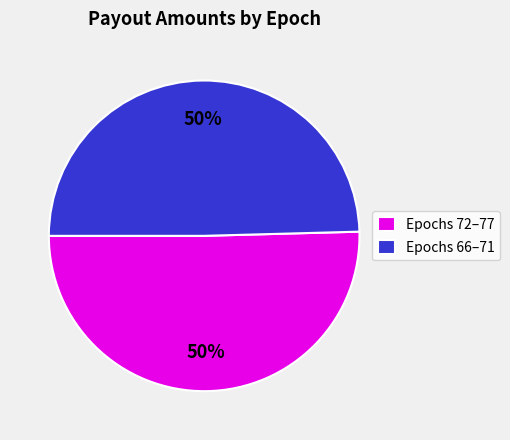

To the nearest percent, what percentage of the pie is Epochs 66–71?

50%